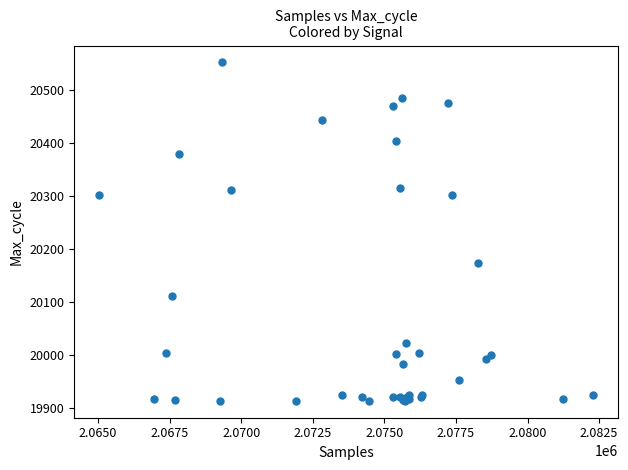

What Y value in the scatter plot is closest to 20232?

20174